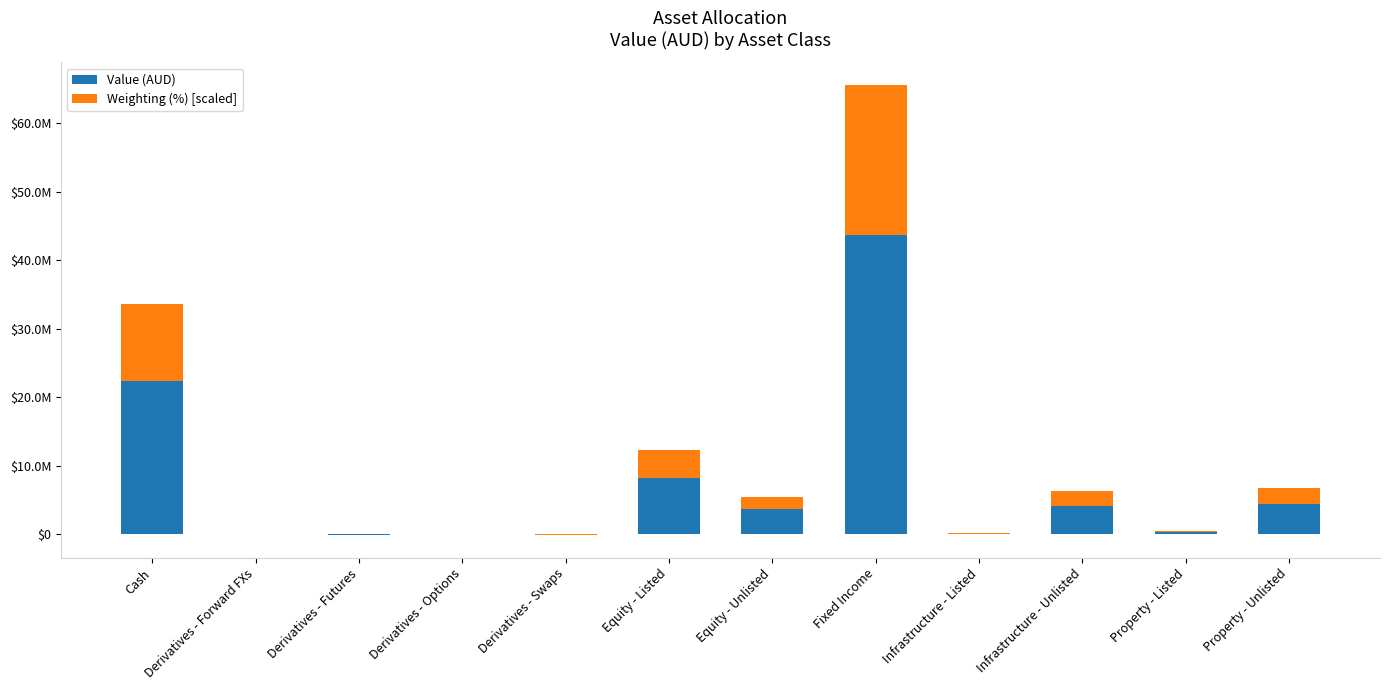

Rank the series at Infrastructure - Unlisted from lowest to highest value.

Weighting (%) [scaled], Value (AUD)